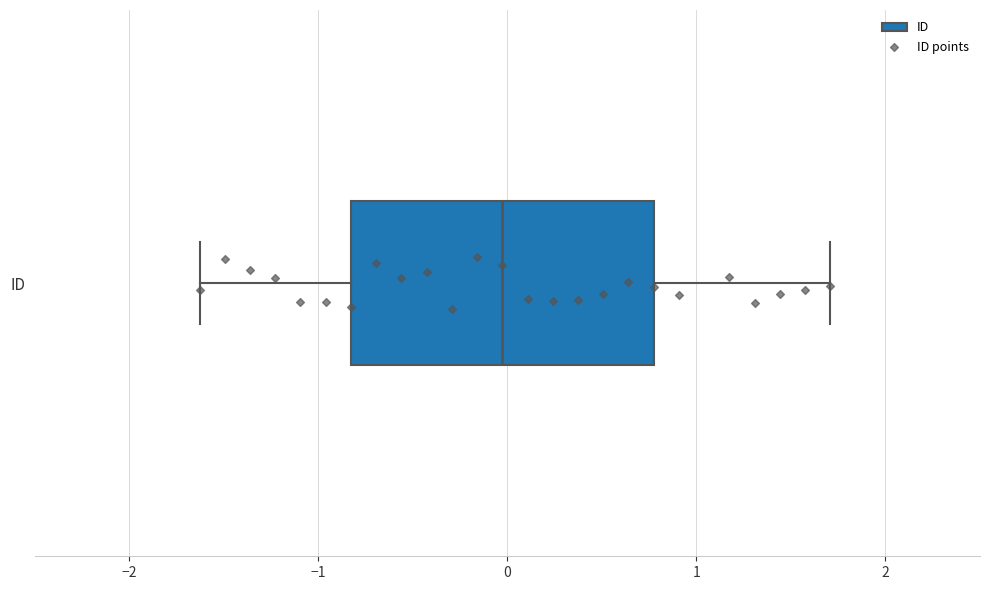

Where does the right whisker of the box for ID end on the x-axis? The values are not printed on the chart, so give them approximately, as read against the axis.

1.7